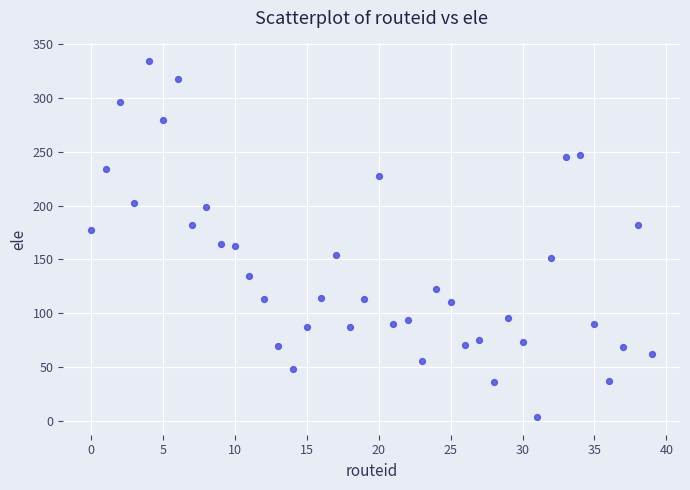

What is the range of Y values (max minus min)?

330.4